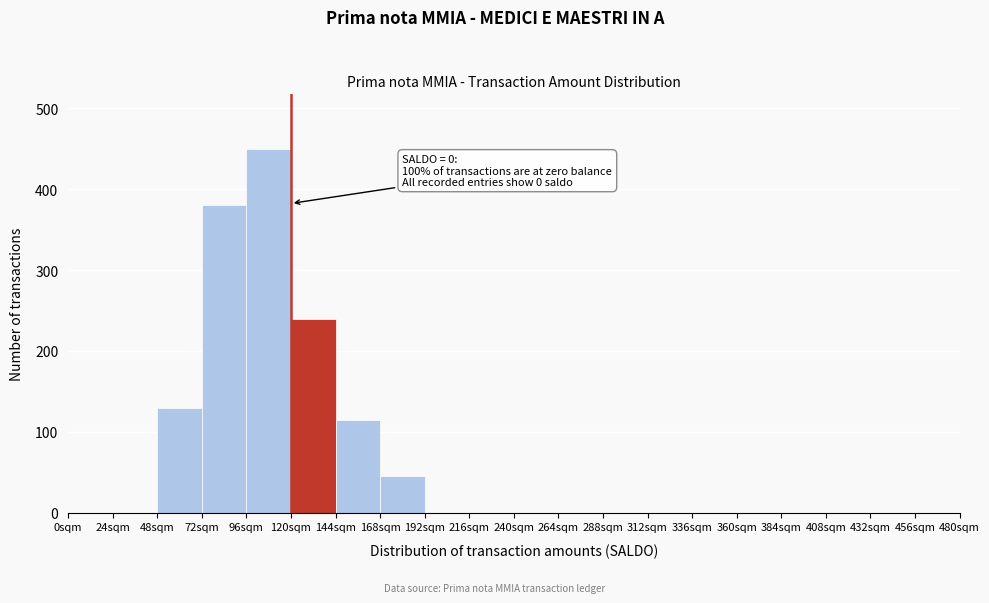

Which range on the x-axis has the tallest bar?

96 to 120